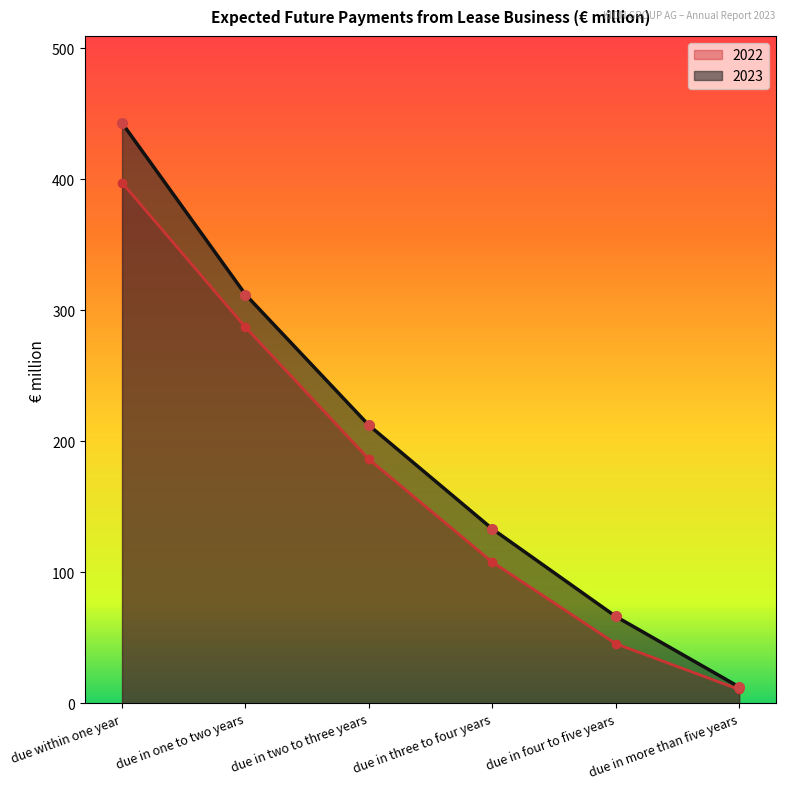

What is the smallest value displayed?

10.7